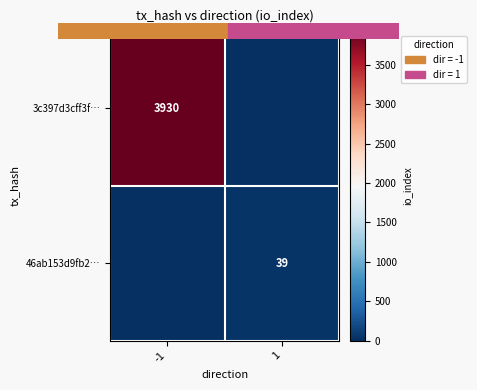

List the labels in order of 46ab153d9fb2… value, smallest first.

-1, 1